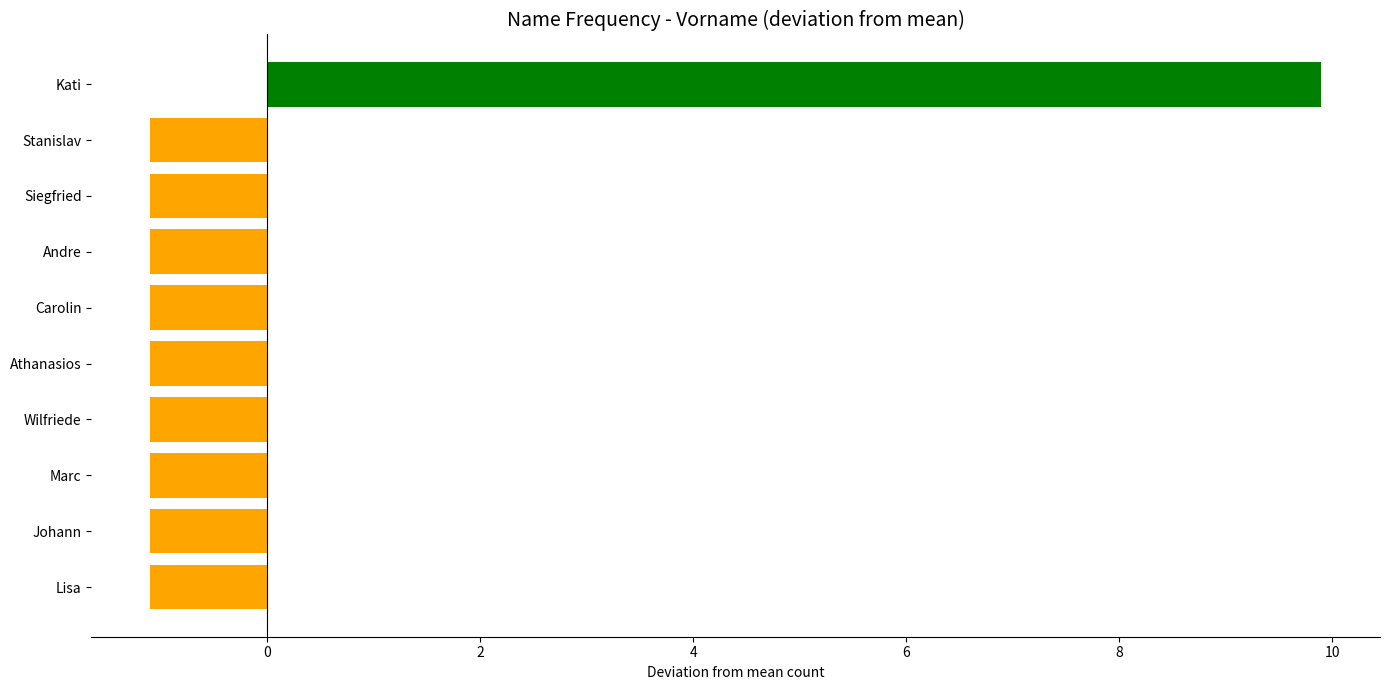

How many data points does each series have?

10